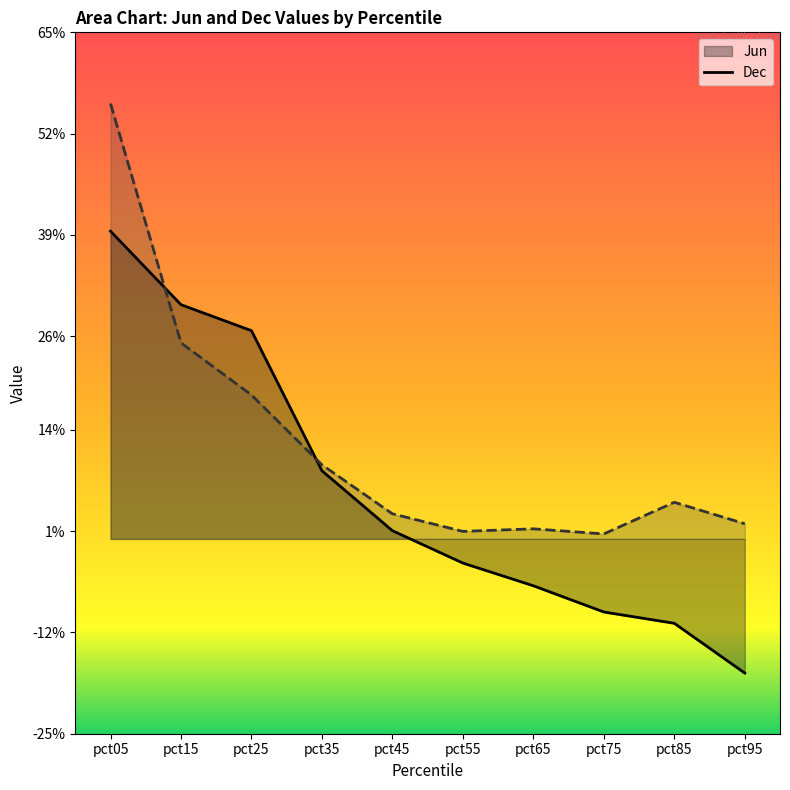

True or false: Dec and Jun cross at least once.

True